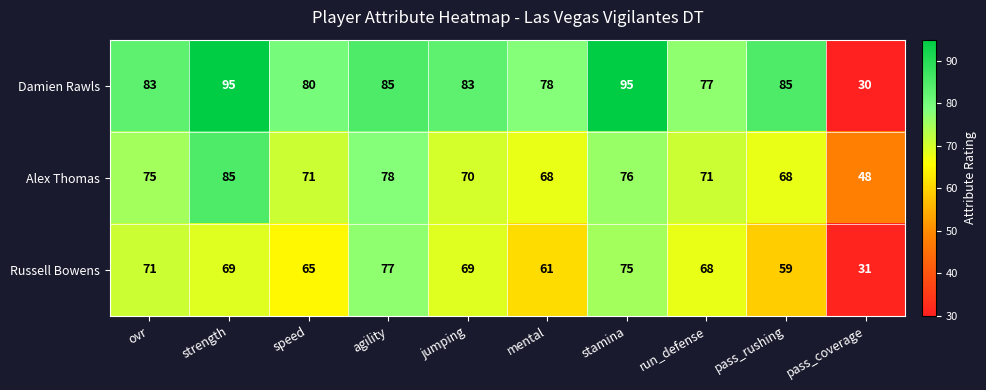

Is the value of Damien Rawls at mental greater than the value of Alex Thomas at strength?

No